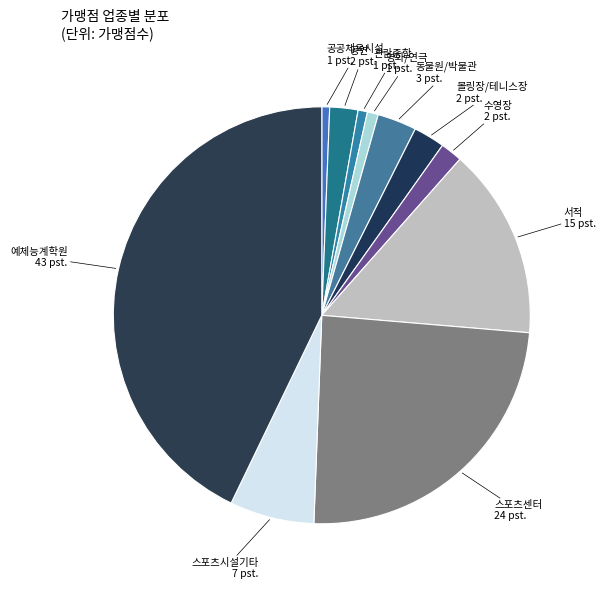

Combined, do 영화/연극 and 볼링장/테니스장 account for over 50%?

No